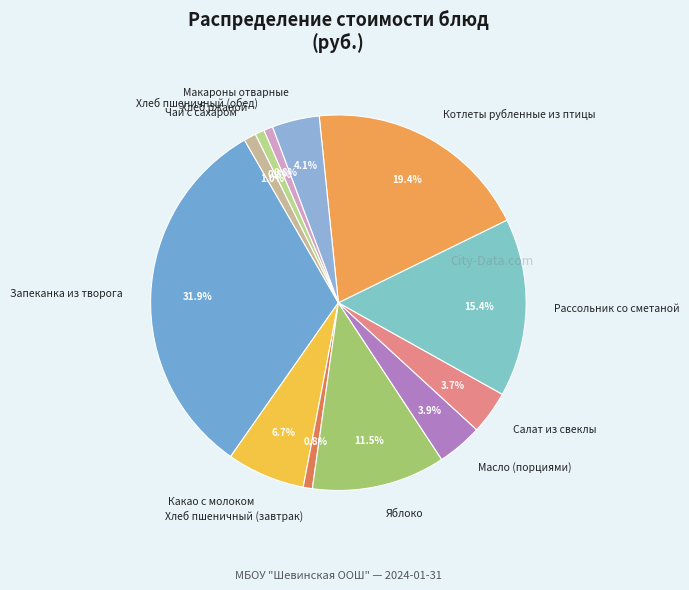

Does Хлеб пшеничный (обед) represent more than half of the total?

No